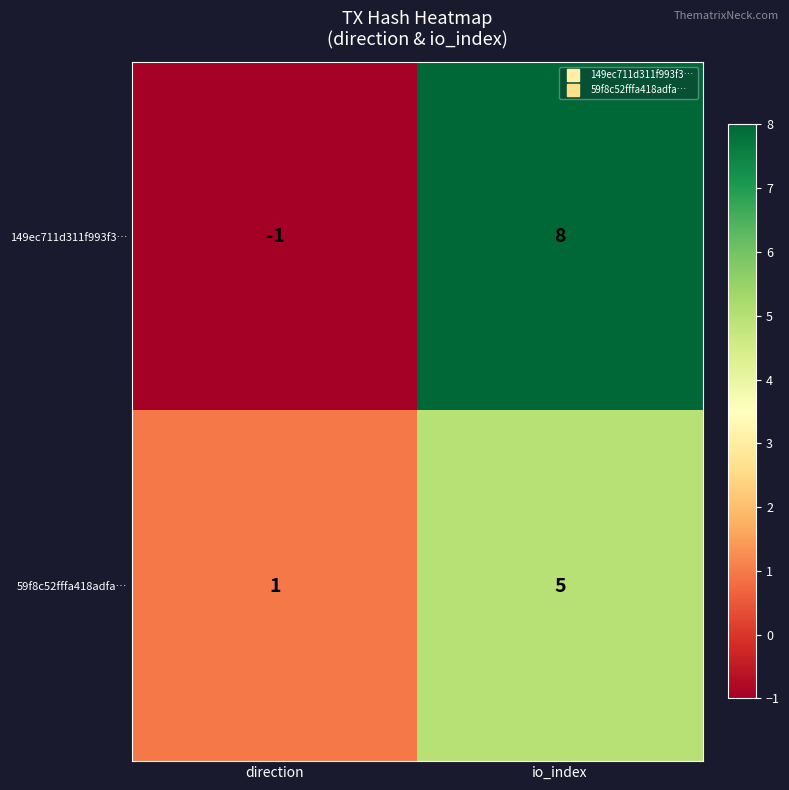

What is the approximate value of 149ec711d311f993f3… at io_index?

8